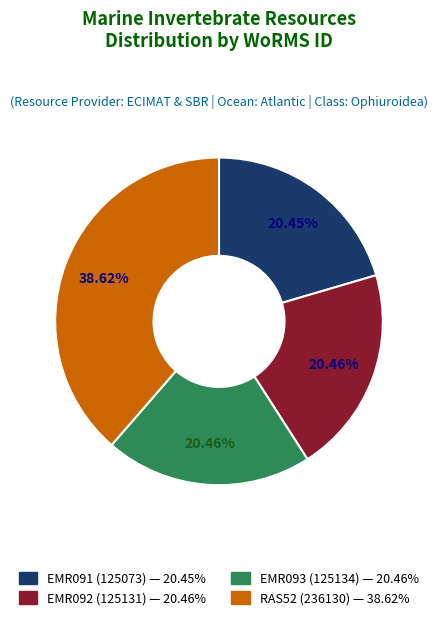

Is there a majority slice in this chart?

No